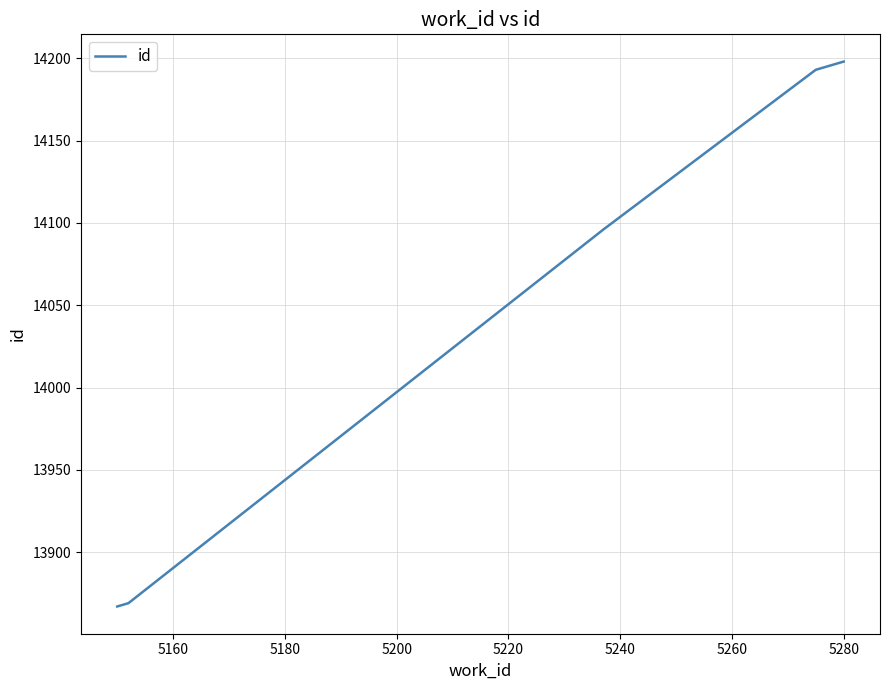

What is the maximum value shown in the chart?

14198